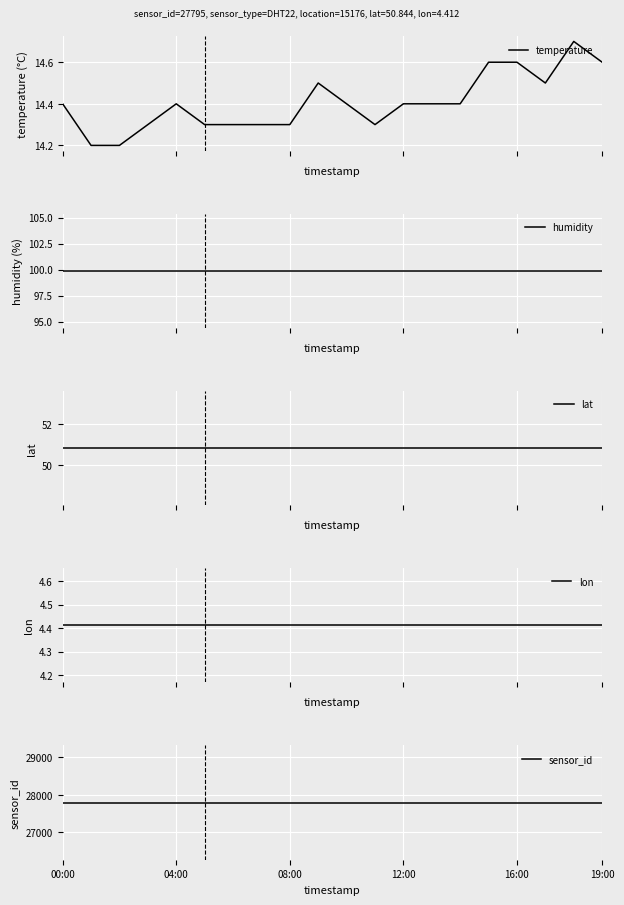

Count the temperature values in the range 14 to 15.

20